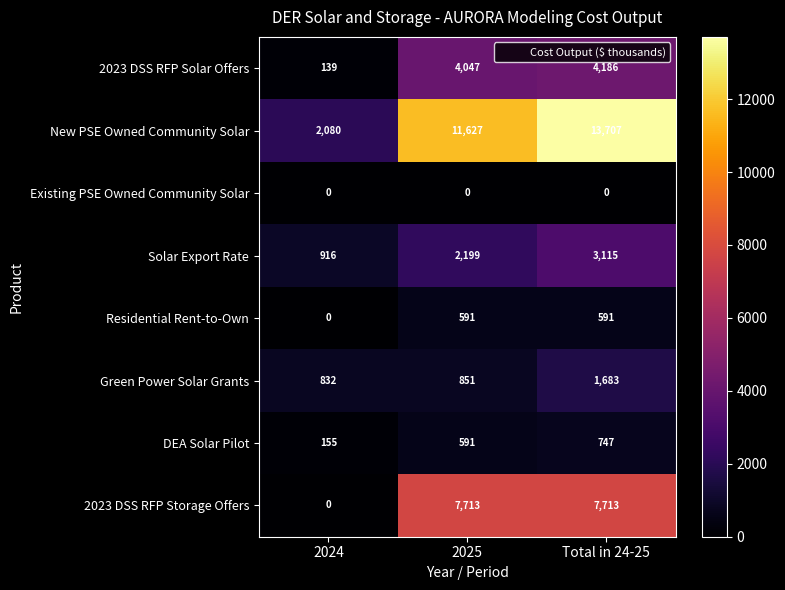

Is it true that Green Power Solar Grants equals 579 at 2024?

False